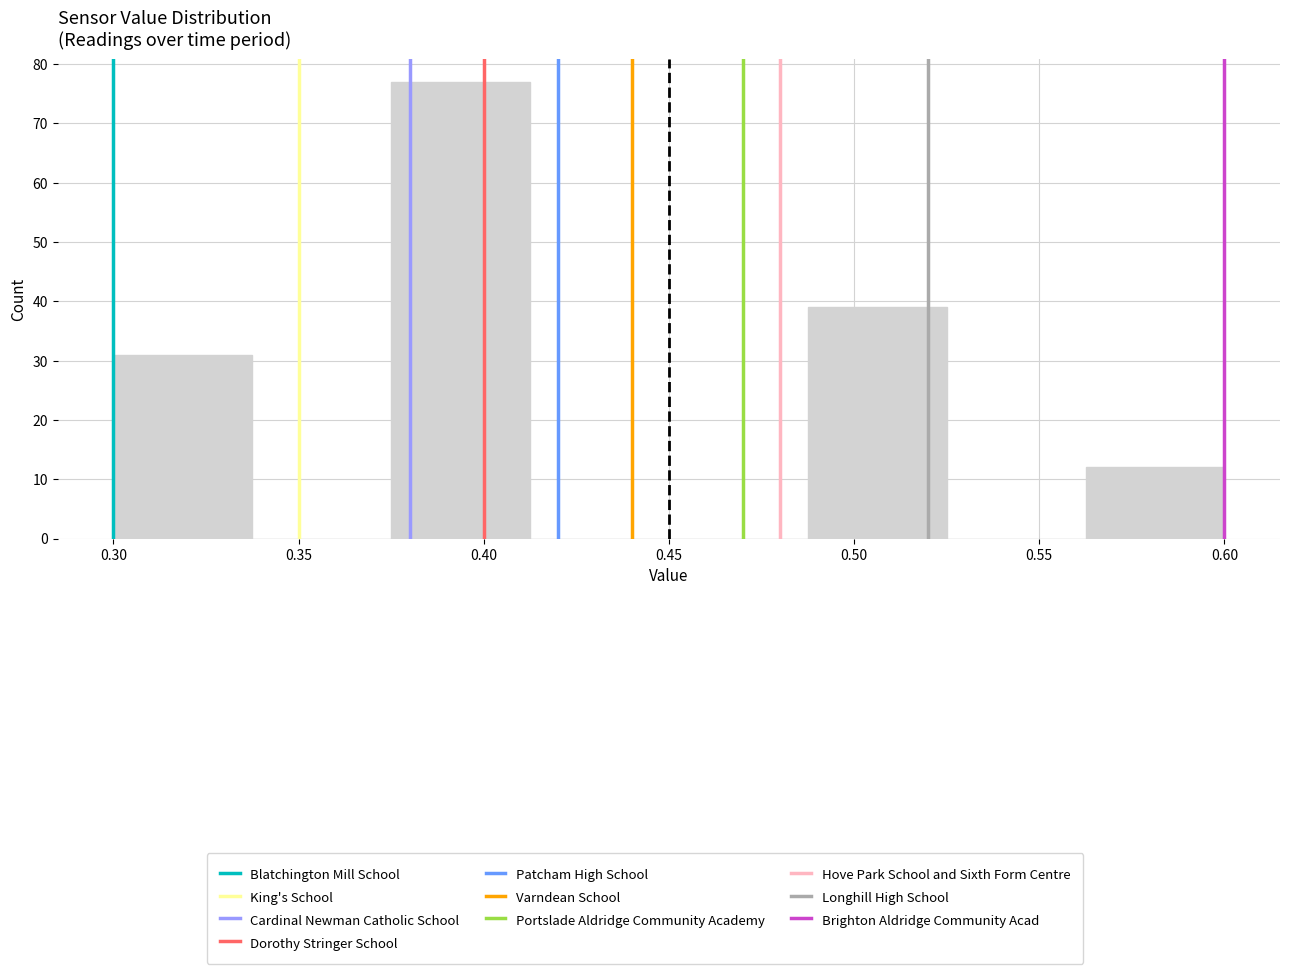

Over which range of the x-axis is the bar tallest?

0.375 to 0.415